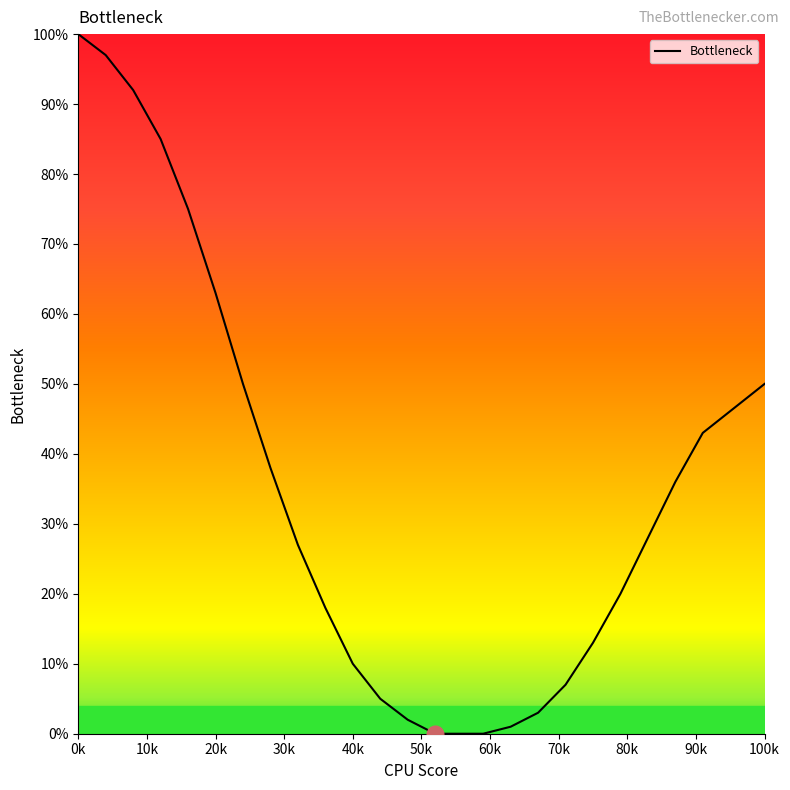

What is the difference between the second highest and minimum values?

97